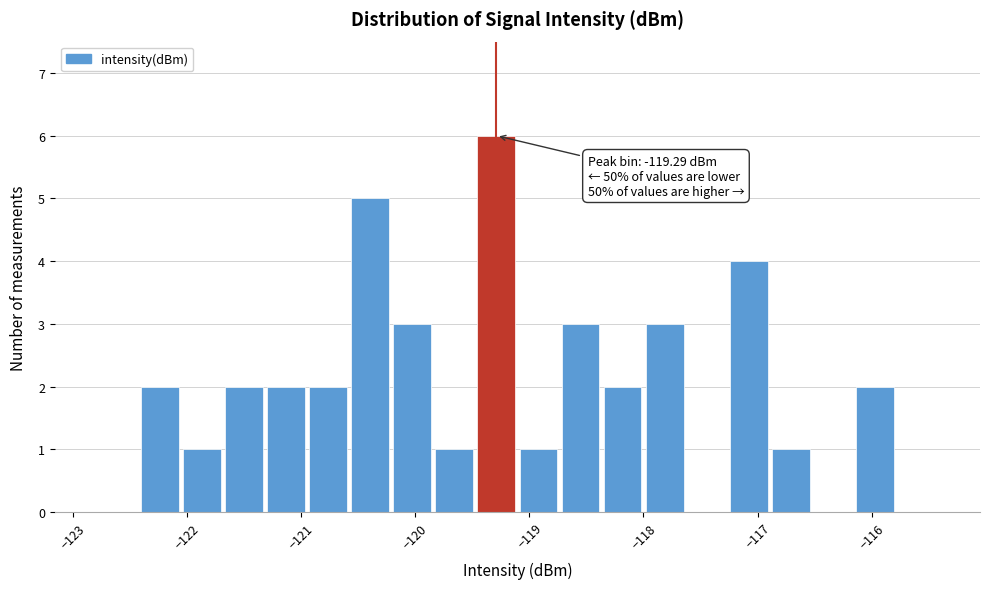

Around what value on the x-axis is the tallest bar? Give the approximate position of its centre, as read against the axis.

-119.3